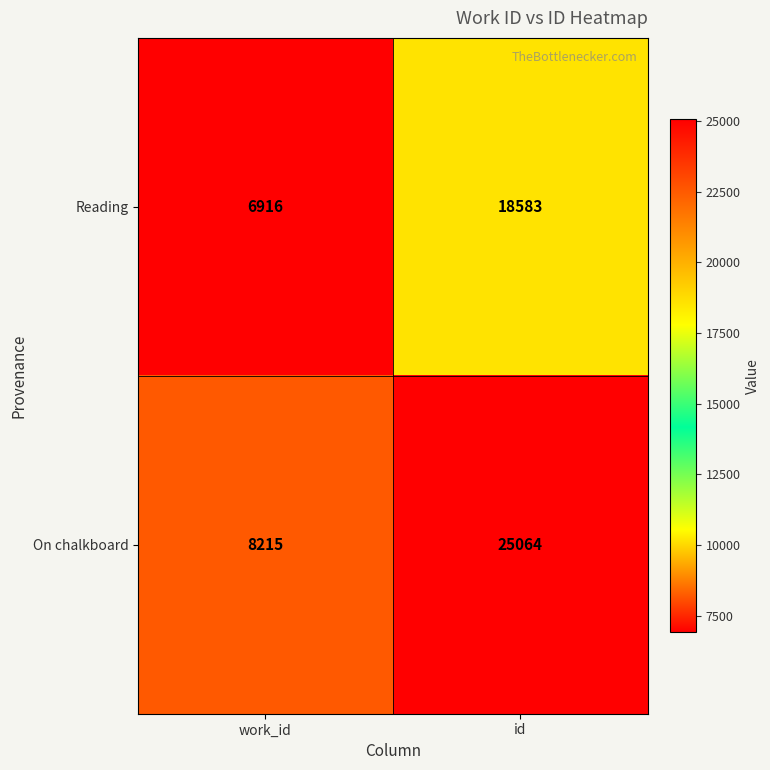

At which label does On chalkboard reach its minimum?

work_id